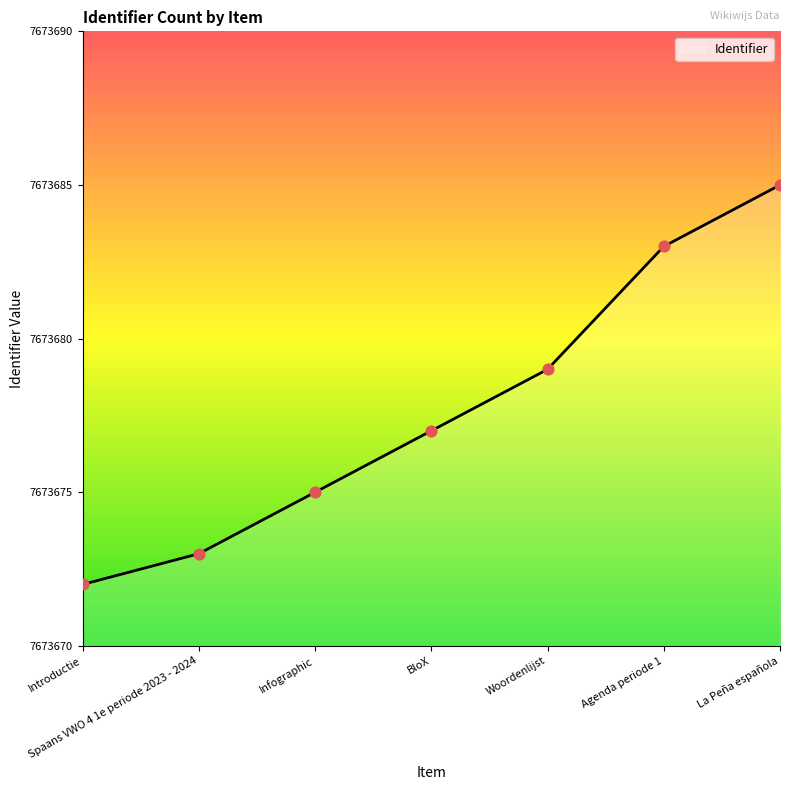

What is the change in value from Infographic to Woordenlijst?

+4